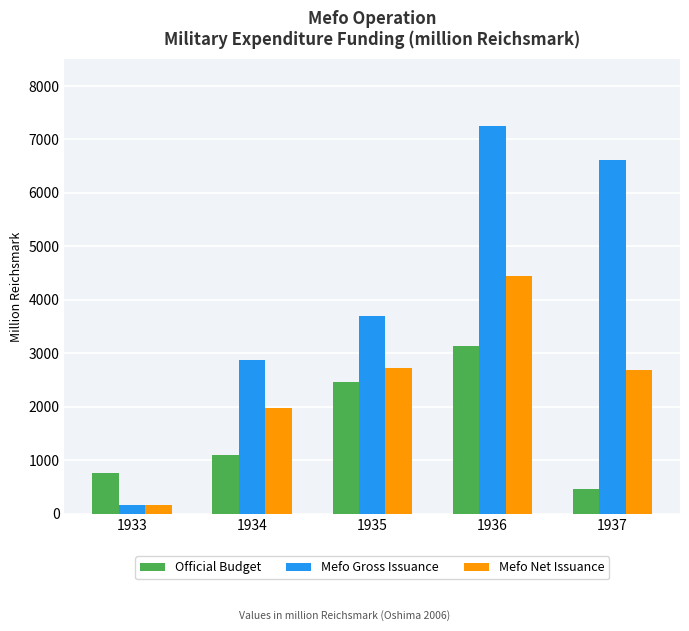

Which category has the lowest value in the Mefo Gross Issuance series?

1933